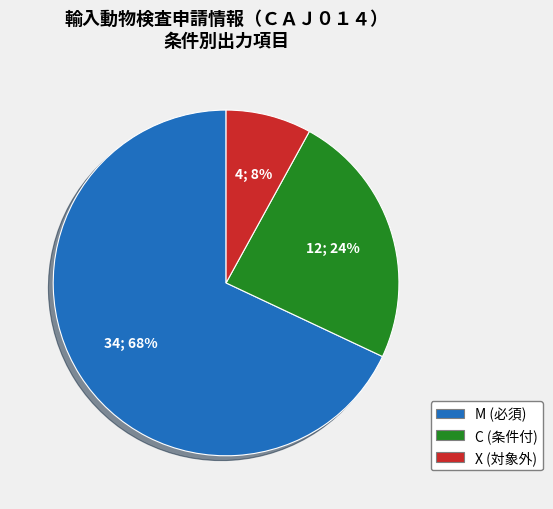

Rank the categories by value from lowest to highest.

X, C, M